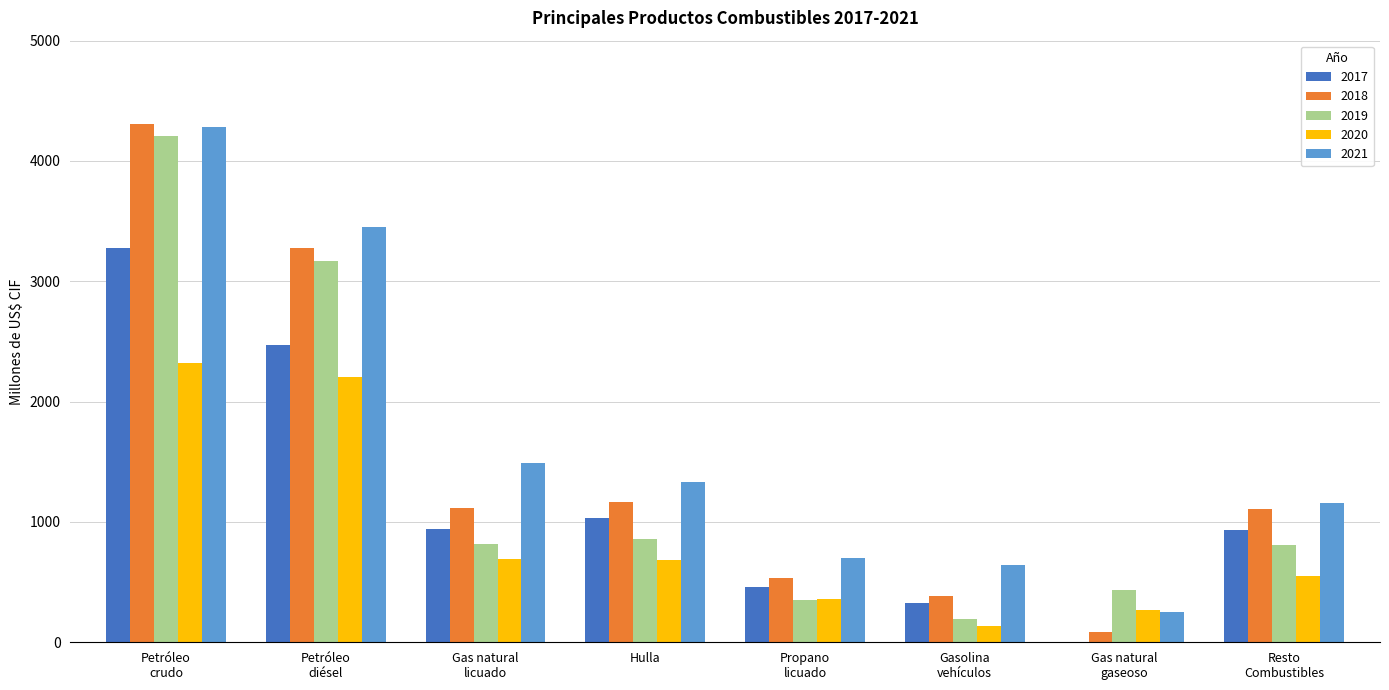

What is the sum of all 2021 values?

13301.2